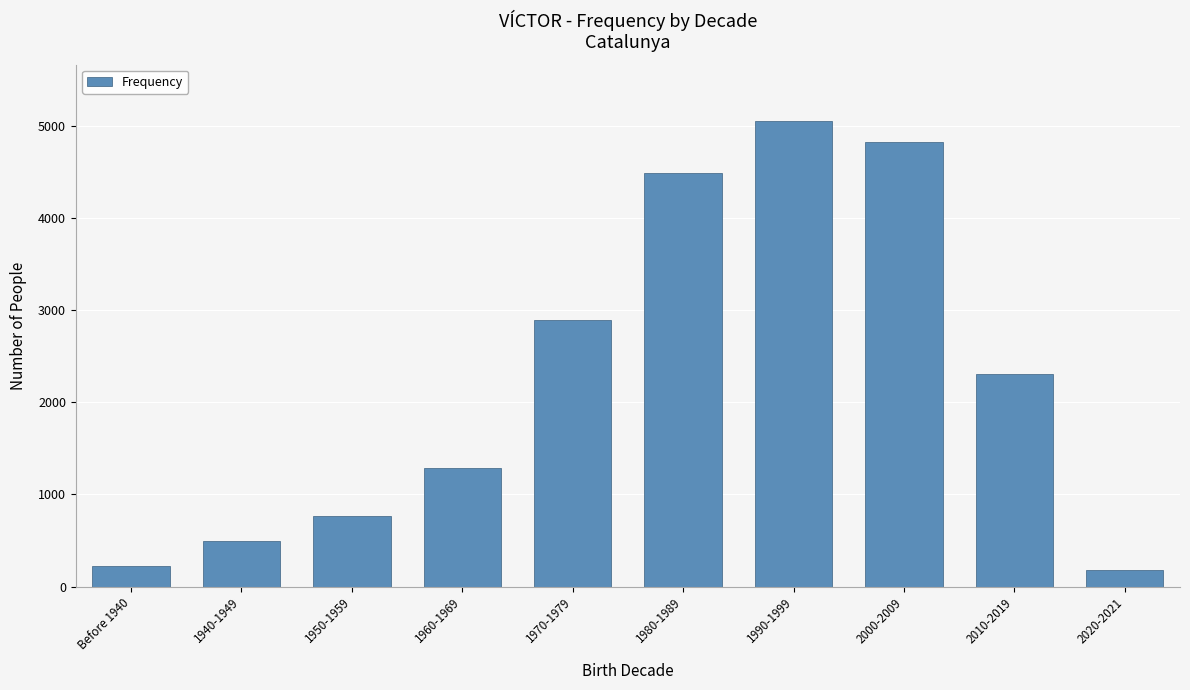

Are the bars grouped side by side (vs. stacked)?

No